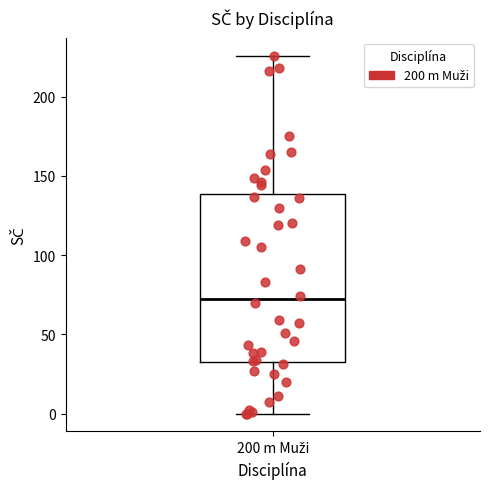

Where is the upper edge of the box for 200 m Muži on the y-axis? The values are not printed on the chart, so give them approximately, as read against the axis.

140